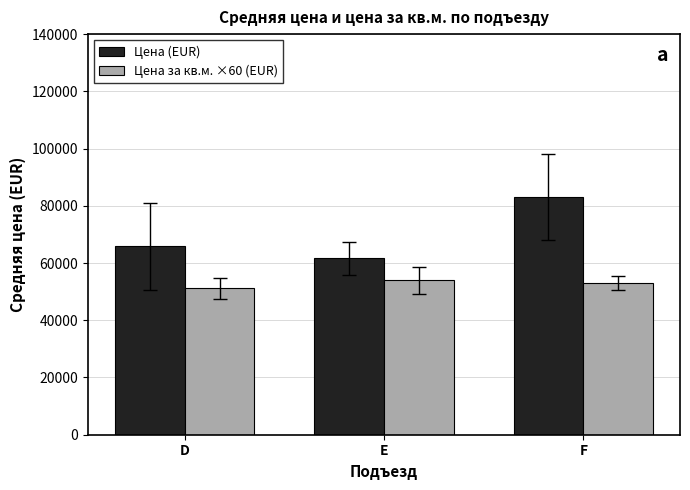

Is it true that Цена (EUR) equals 65816.6 at D?

True